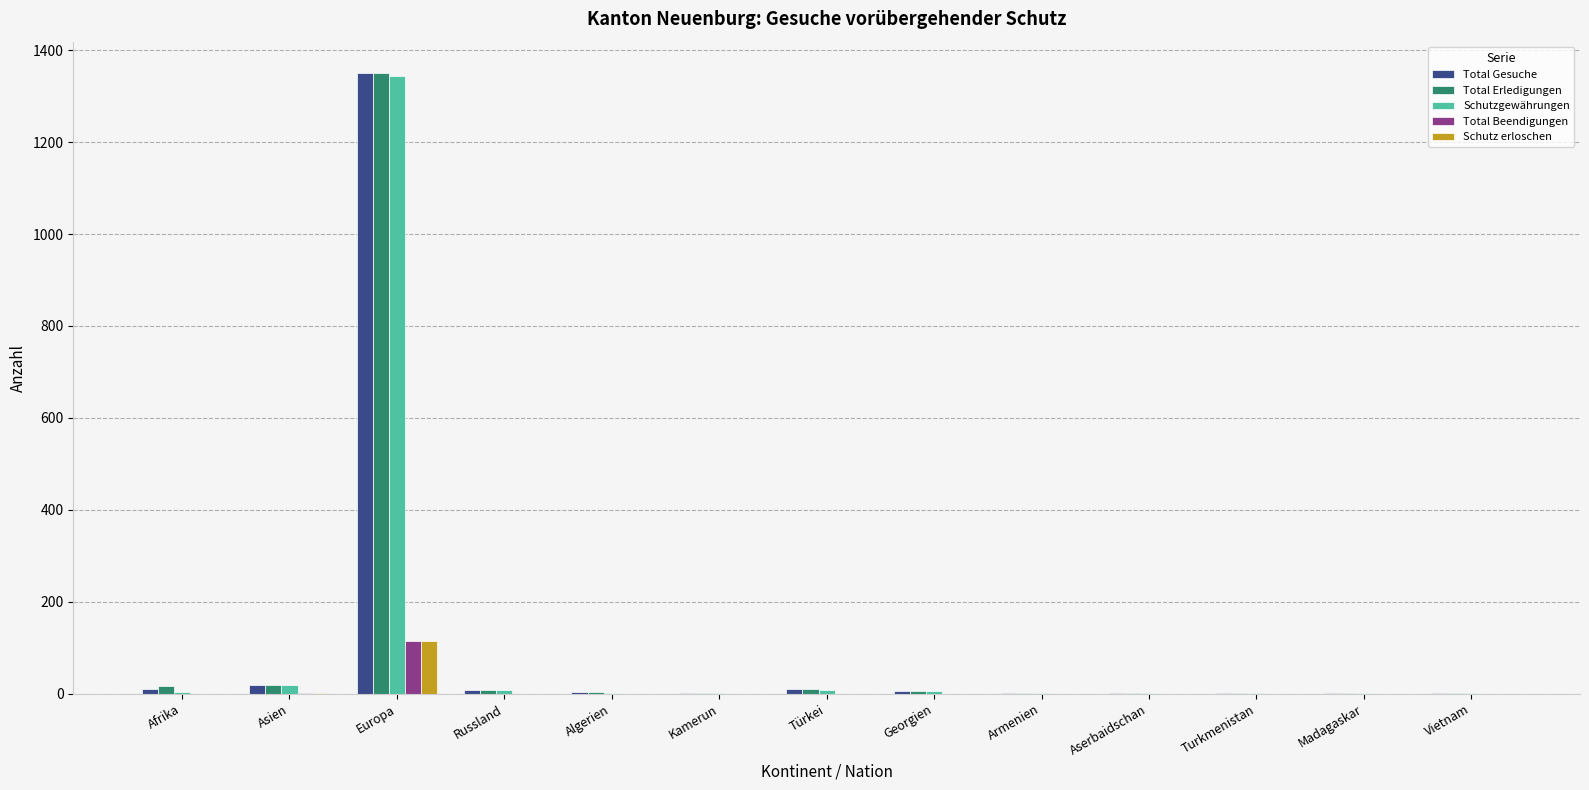

Between Europa and Aserbaidschan, which series saw the biggest shift?

Total Gesuche